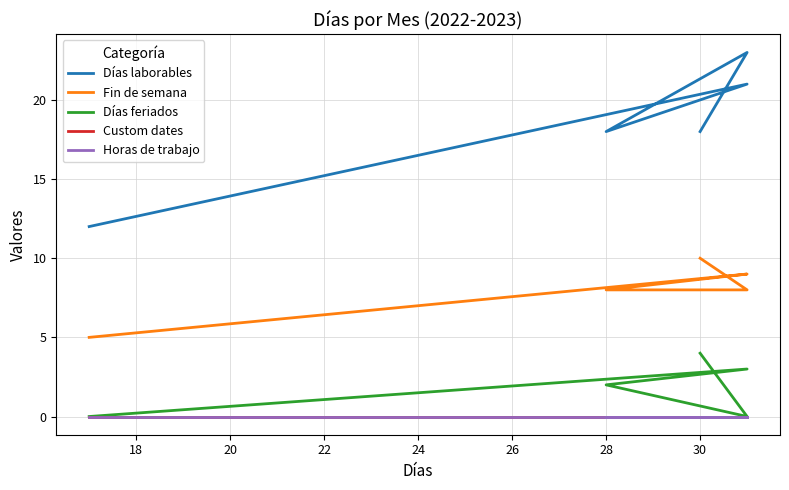

True or false: Días laborables and Fin de semana intersect in this chart.

False